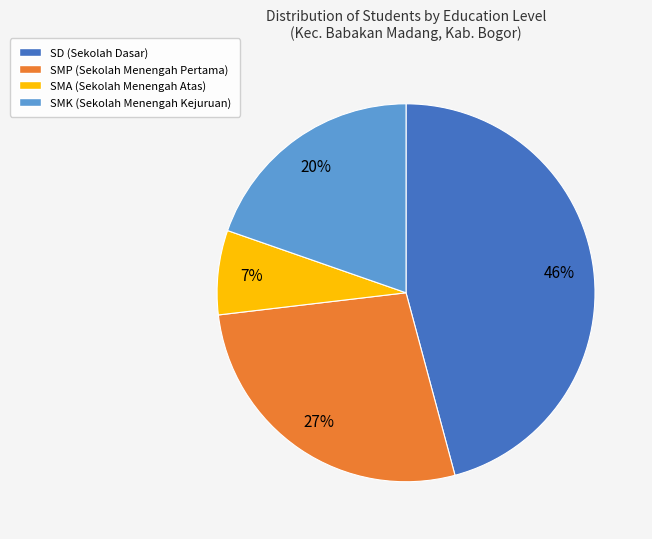

Between SMK and SMA, which is larger?

SMK